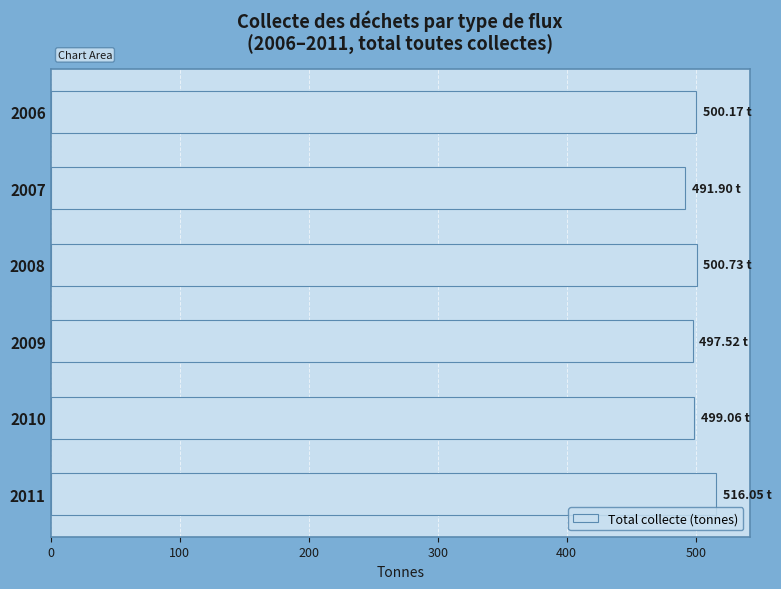

What is the sum of all values?

3005.4